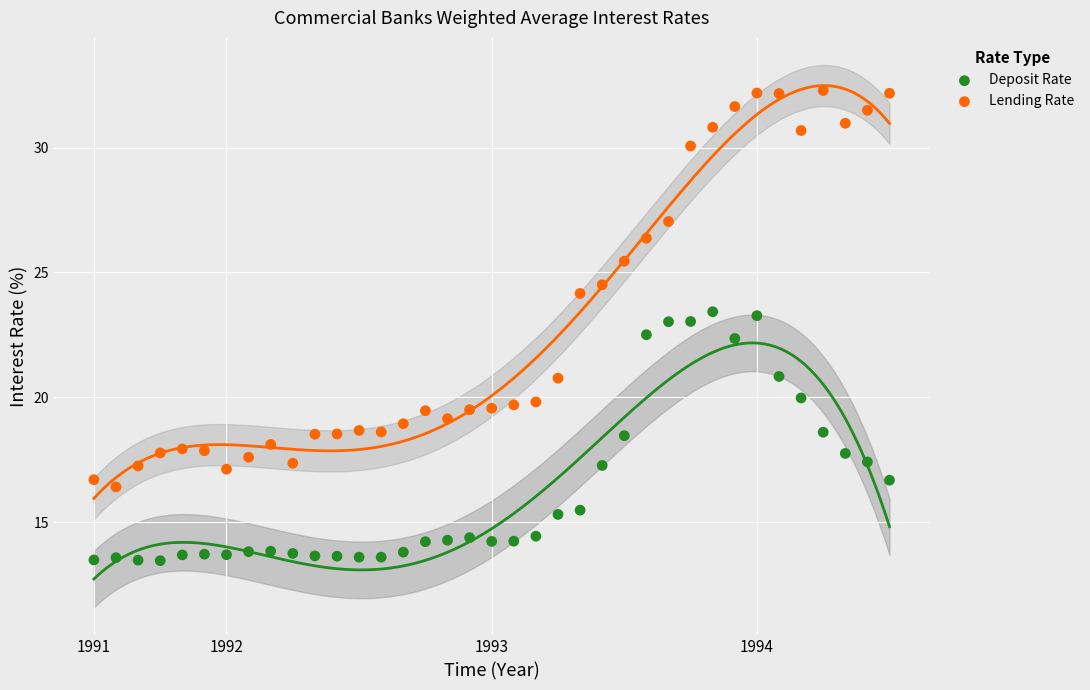

Which series has the widest spread of Y values?

Lending Rate